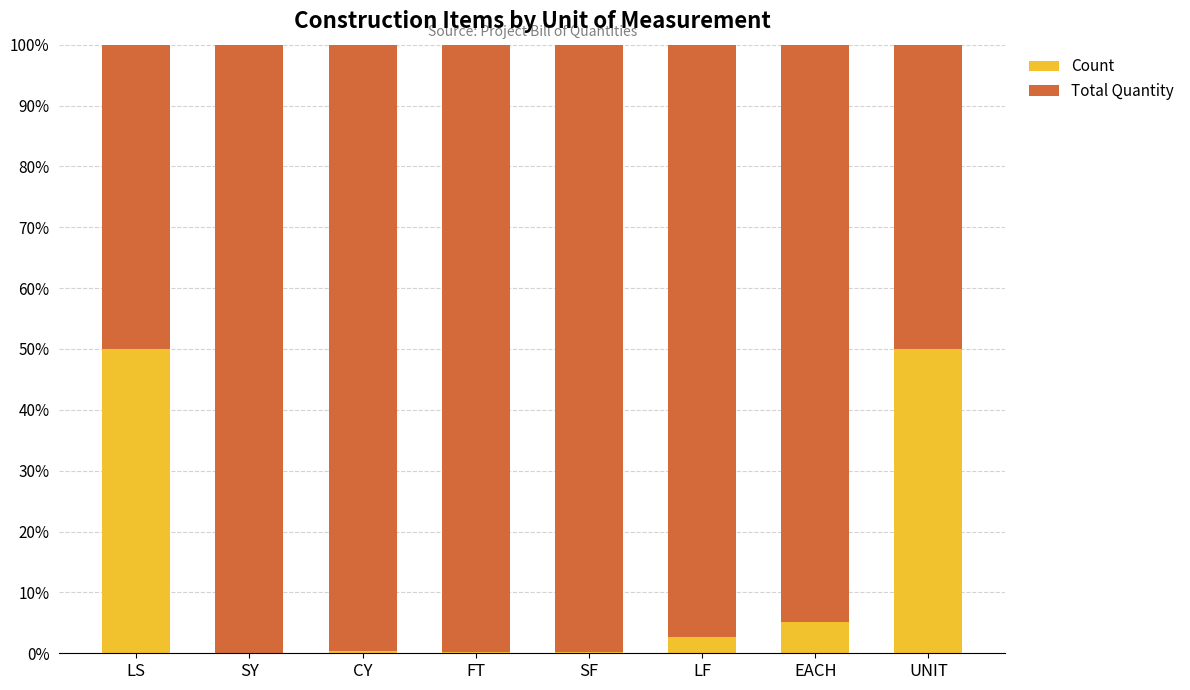

Does the chart contain stacked bars?

Yes